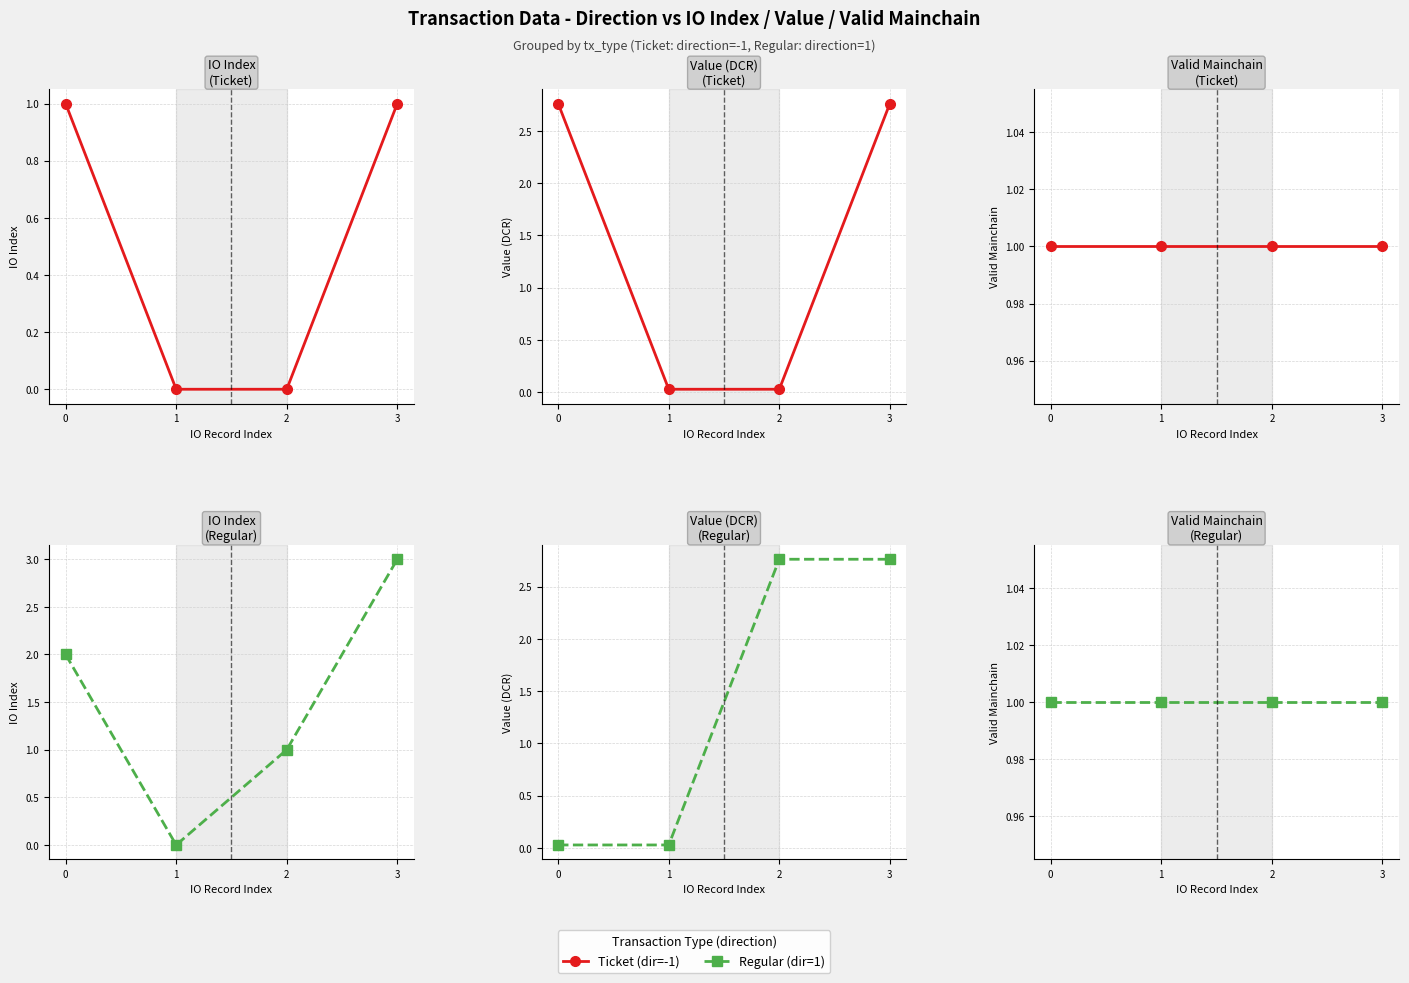

True or false: io_index has a value of 0.5 at 1.

False